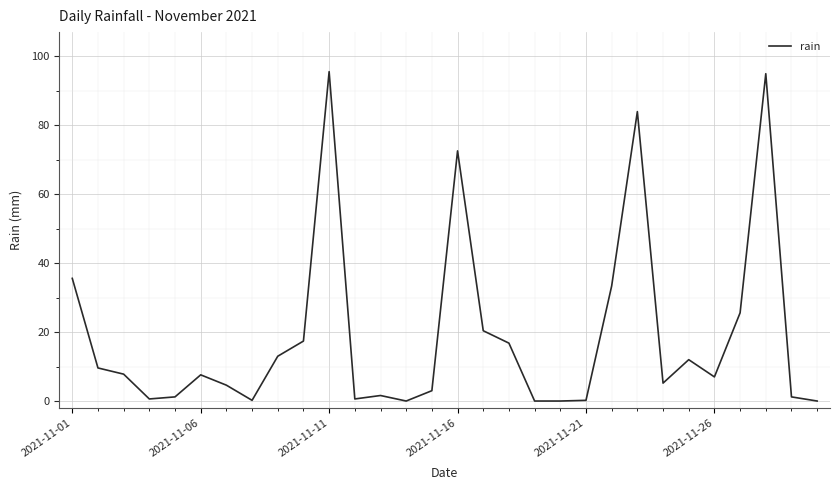

What is the greatest value displayed?

95.6